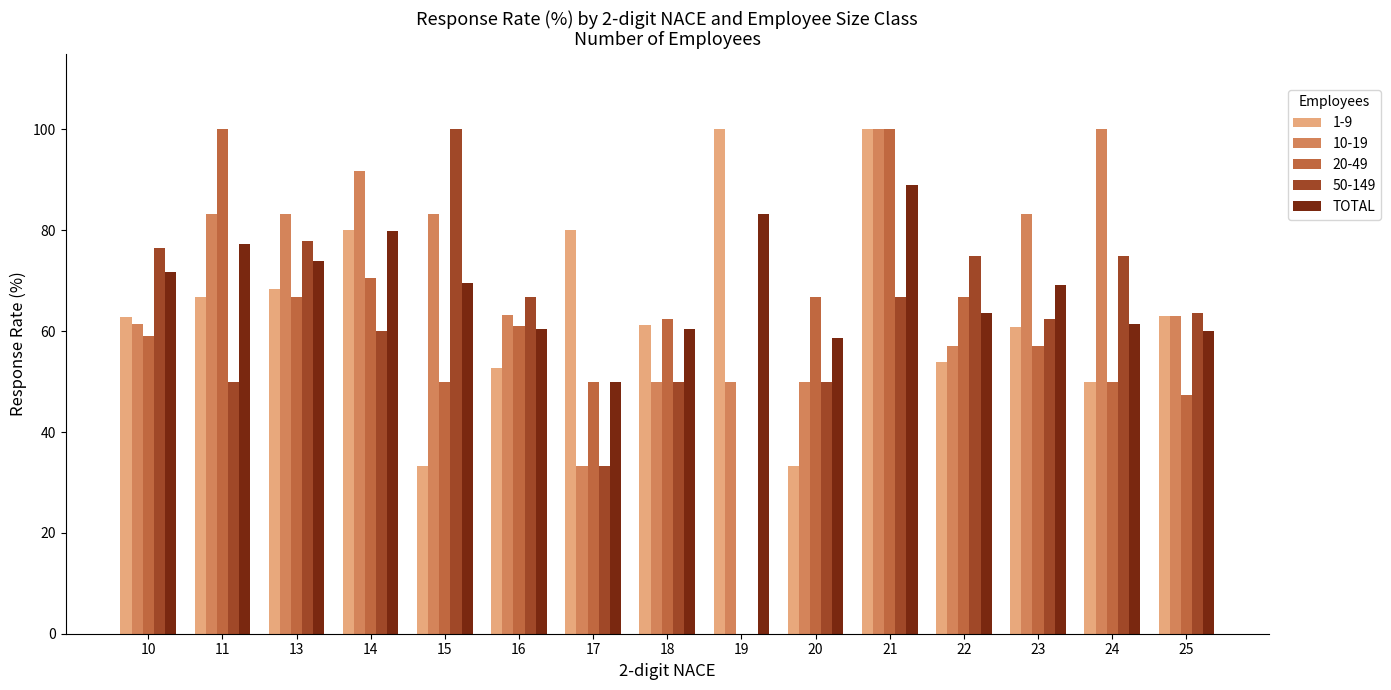

What is the greatest value displayed?

100.0